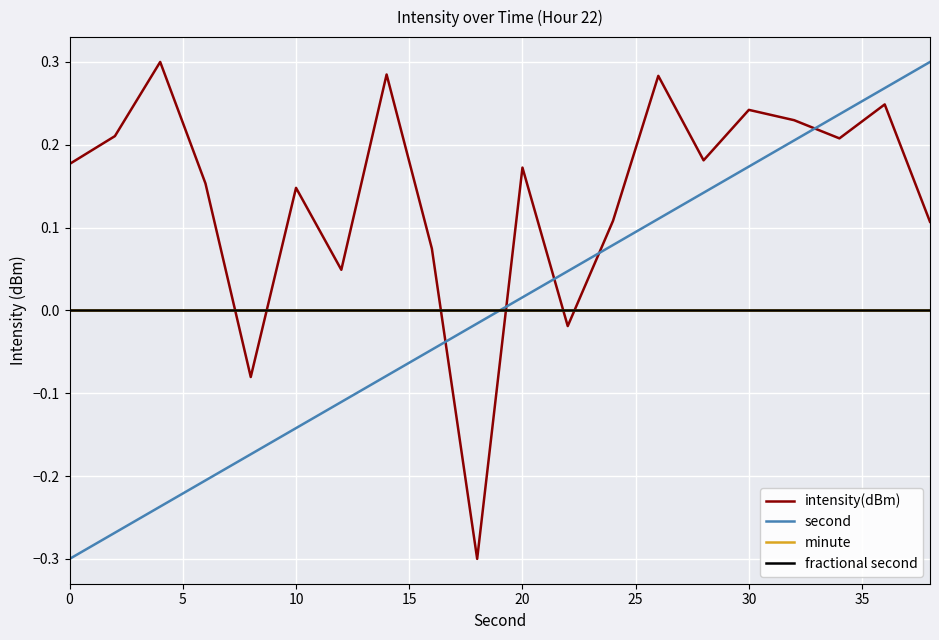

Which series has the largest total across all categories?

intensity(dBm)